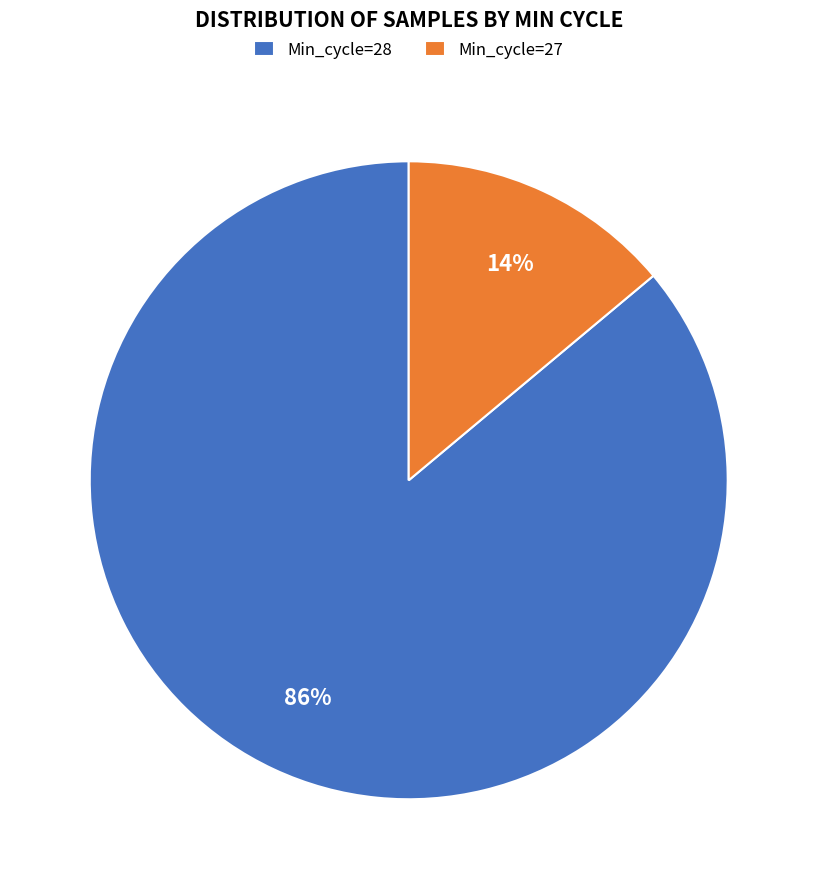

True or false: Min_cycle=27 accounts for 9% of the total.

False